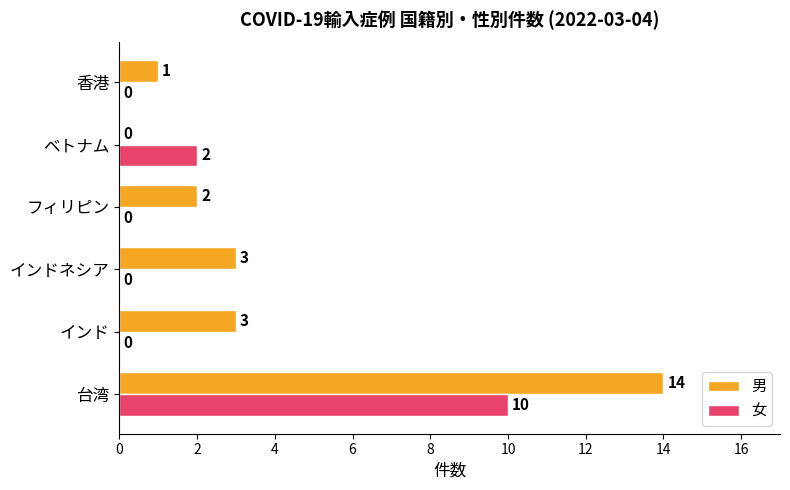

Is it true that 男 equals 1 at インドネシア?

False